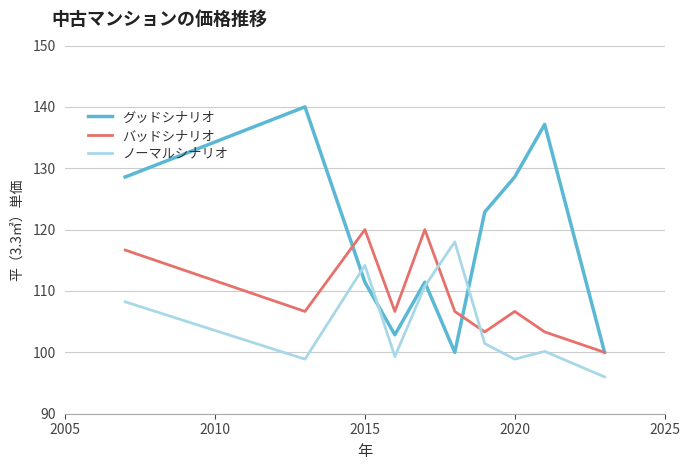

List the series in order of their overall mean, lowest first.

ノーマルシナリオ, バッドシナリオ, グッドシナリオ